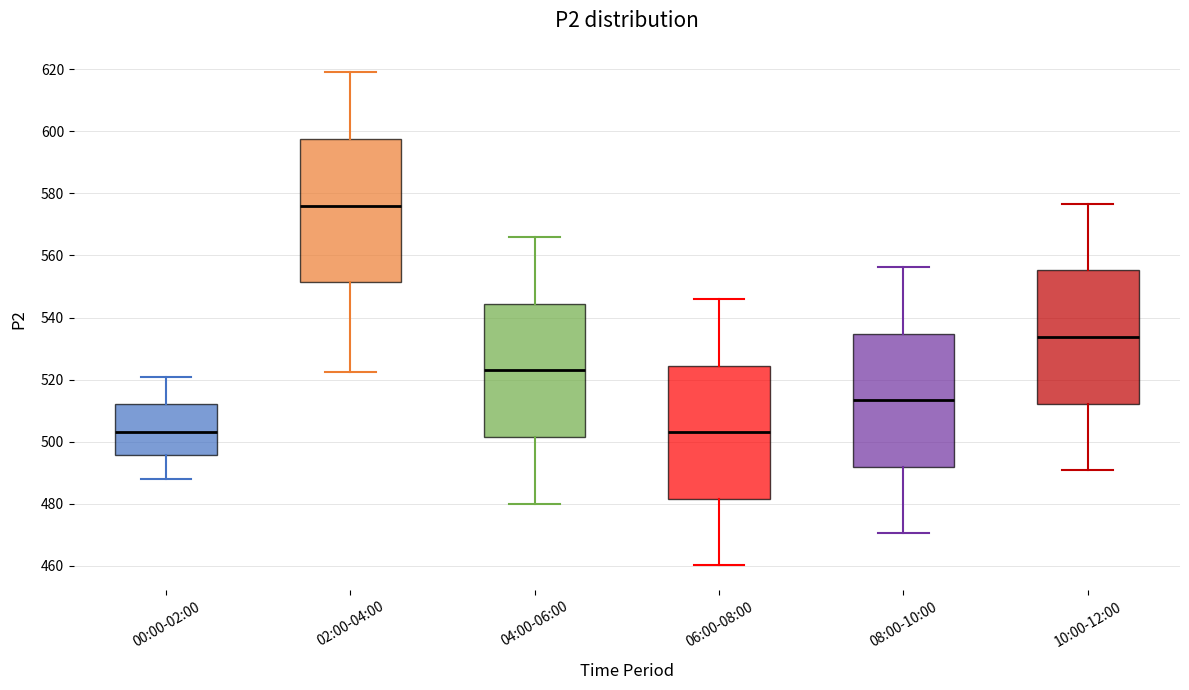

Which box is the tallest, from its lower edge to its upper edge?

02:00-04:00